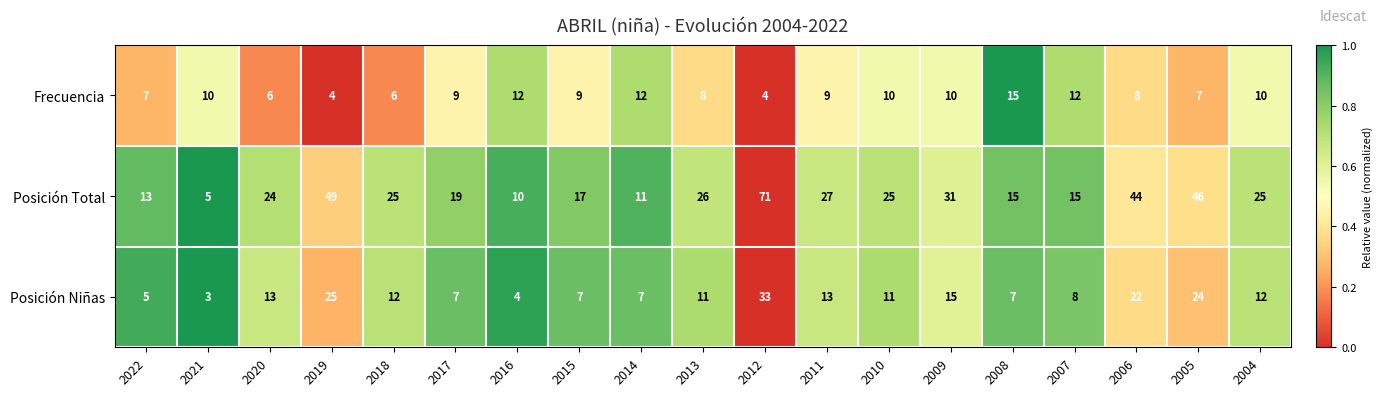

Which series has the widest spread of values?

Posición Total